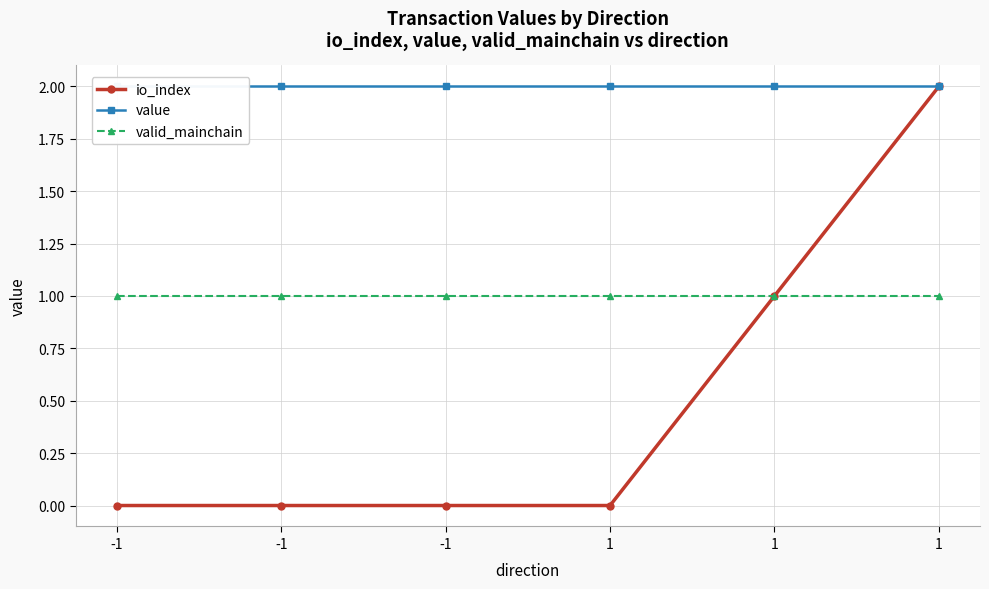

Where is io_index nearest to the value 1?

1